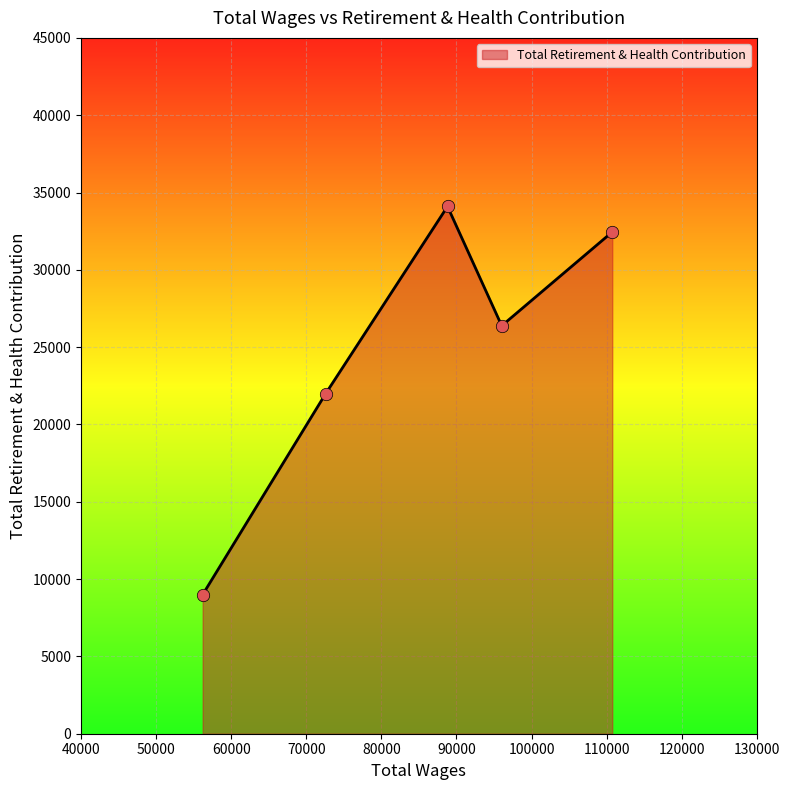

How many interior local valleys (lower than both neighbors) does the data have?

1